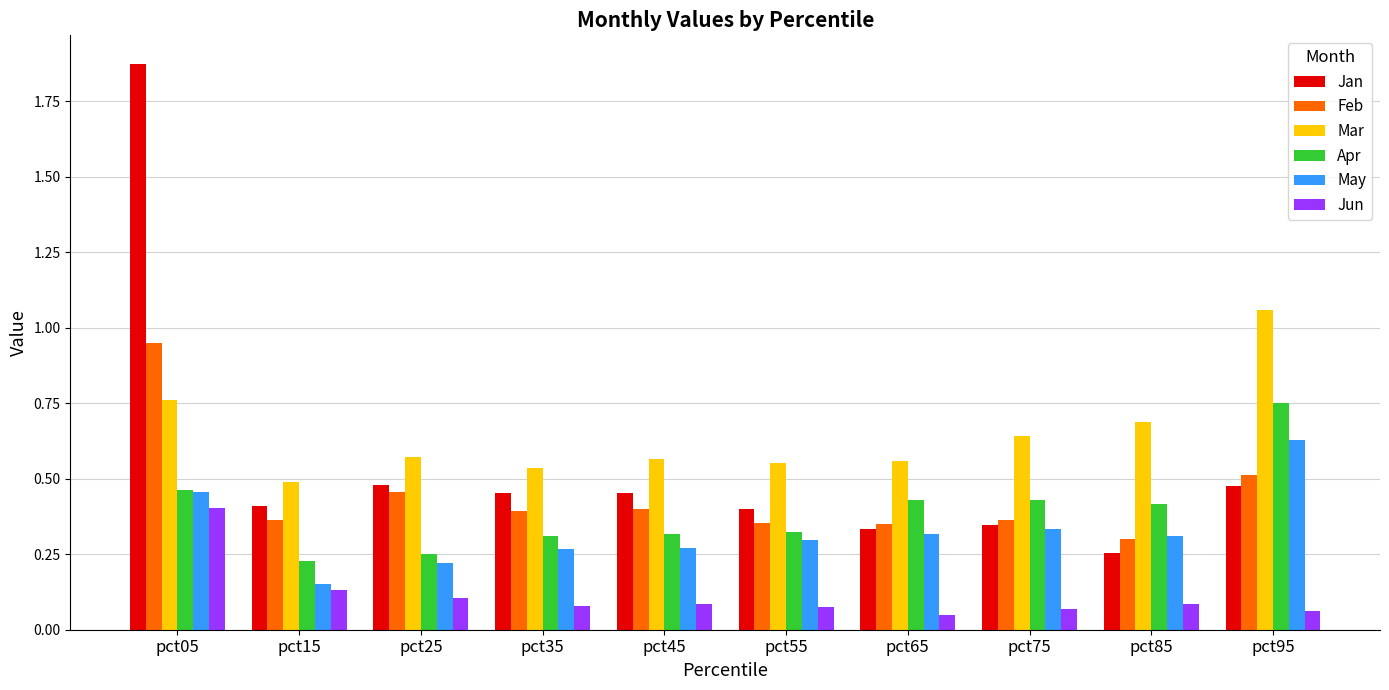

Rank the series at pct35 from highest to lowest value.

Mar, Jan, Feb, Apr, May, Jun